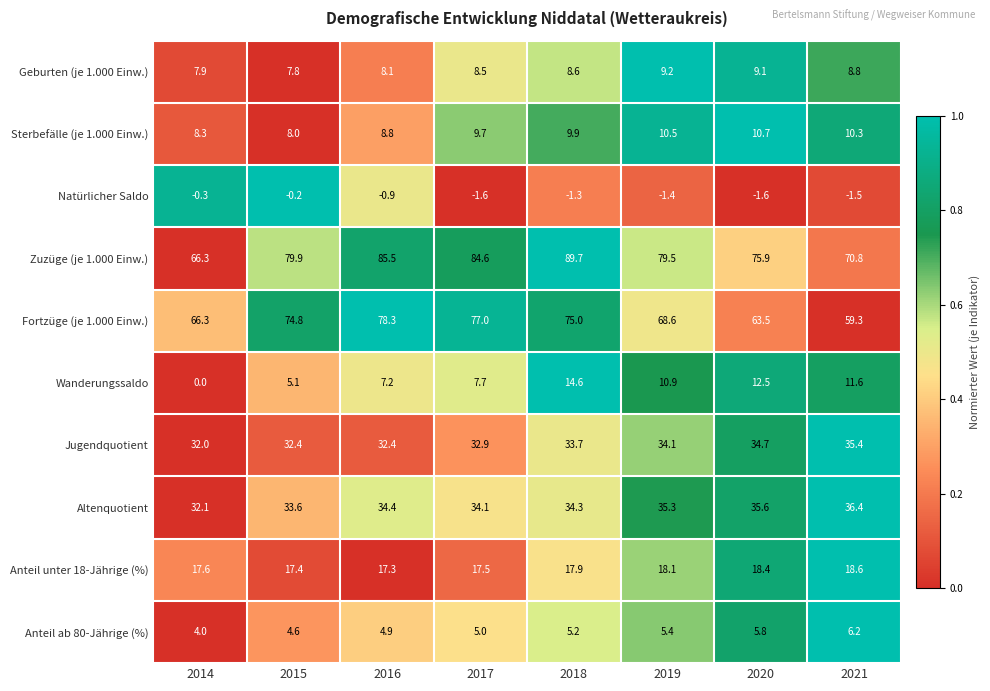

The value of Jugendquotient at 2019 is 34.1. True or false?

True